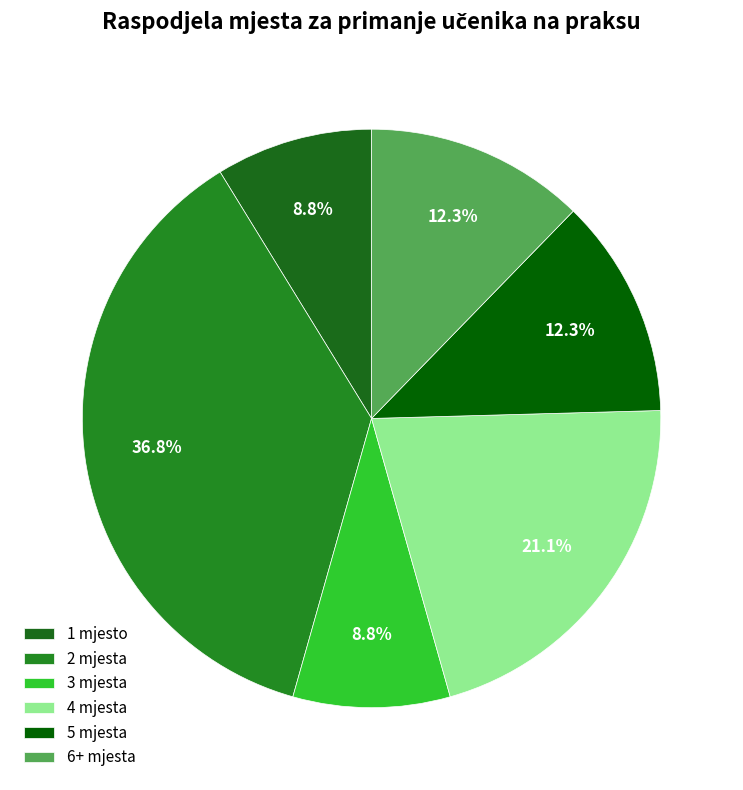

How many slices are in this pie chart?

6